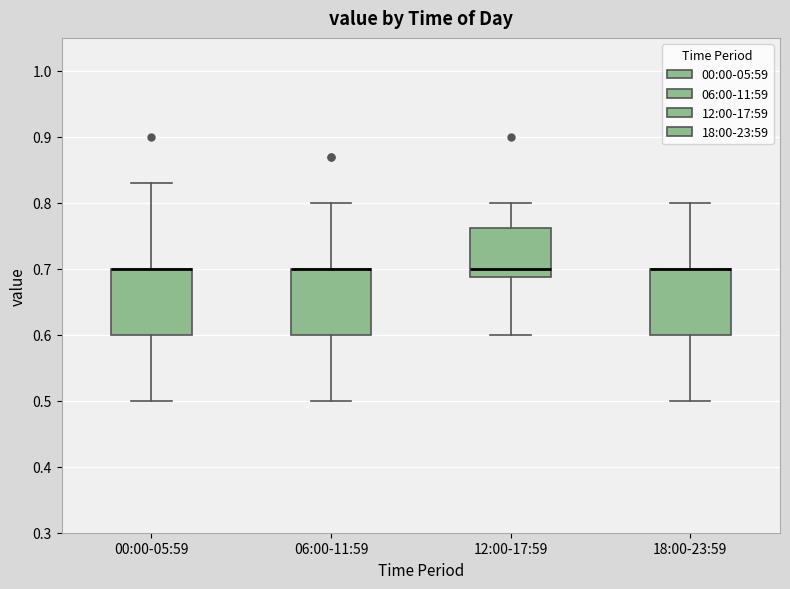

Reading left to right, read every box against the y-axis: the position of its median line, the range the box covers, and the ends of its whiskers. The values are not printed on the chart, so give them approximately, as read against the axis.

00:00-05:59: median 0.70 (drawn on the box's upper edge), box 0.60 to 0.70, whiskers 0.50 to 0.83
06:00-11:59: median 0.70 (drawn on the box's upper edge), box 0.60 to 0.70, whiskers 0.50 to 0.80
12:00-17:59: median 0.70, box 0.69 to 0.76, whiskers 0.60 to 0.80
18:00-23:59: median 0.70 (drawn on the box's upper edge), box 0.60 to 0.70, whiskers 0.50 to 0.80